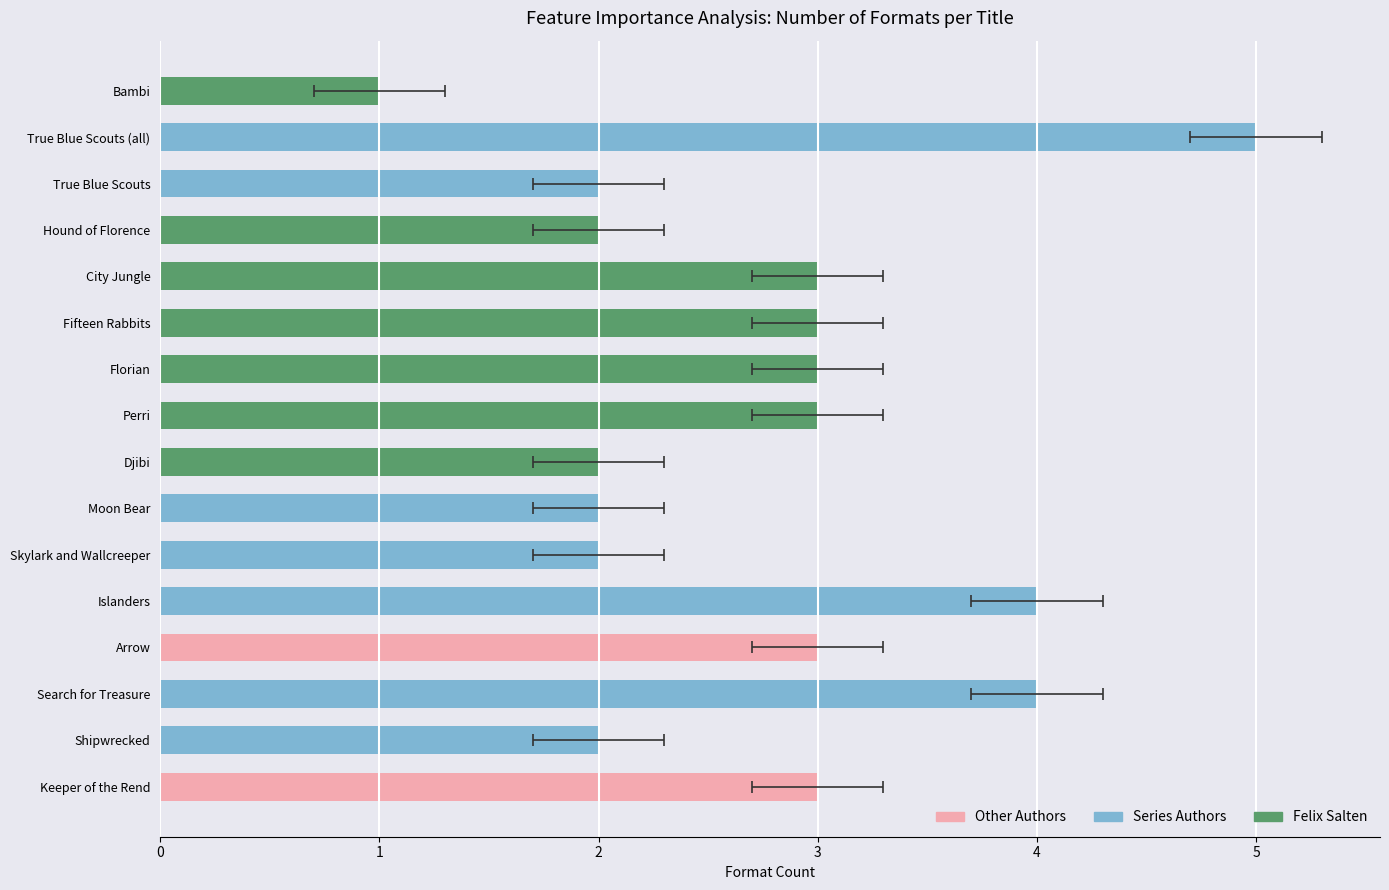

List the labels in order of value, smallest first.

Bambi, Shipwrecked, Skylark and Wallcreeper, Moon Bear, Djibi, Hound of Florence, True Blue Scouts, Keeper of the Rend, Arrow, Perri, Florian, Fifteen Rabbits, City Jungle, Search for Treasure, Islanders, True Blue Scouts (all)